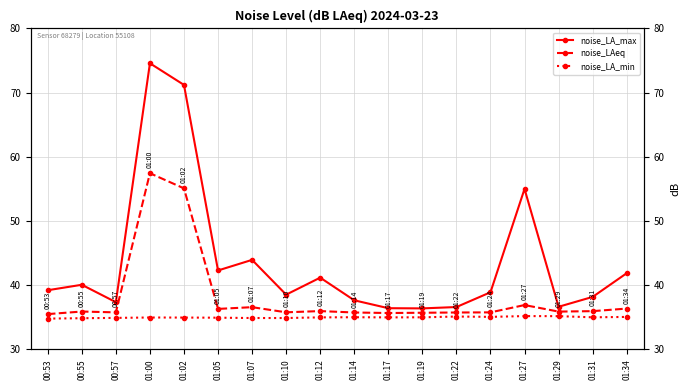

True or false: noise_LAeq and noise_LA_max cross at least once.

False